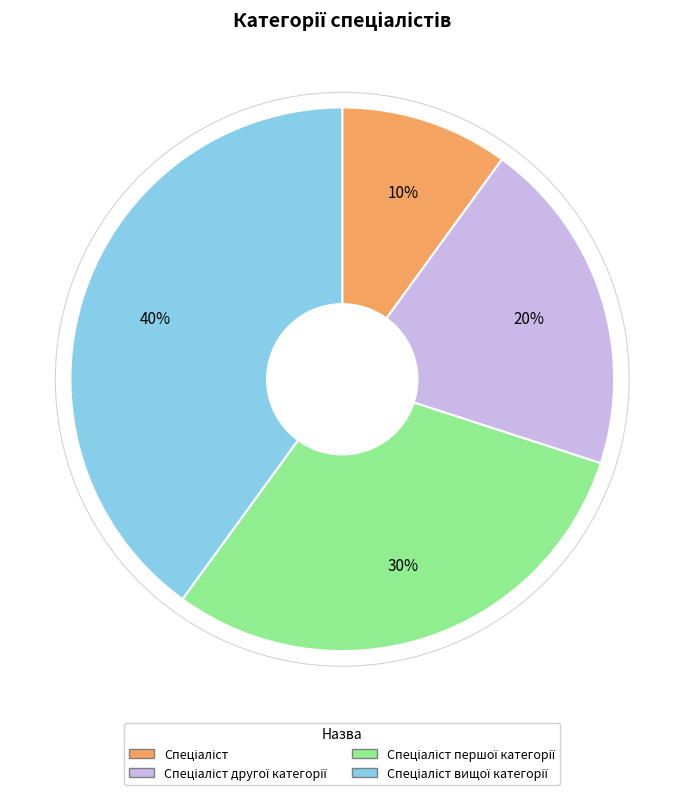

To the nearest percent, what is the average slice percentage?

25%